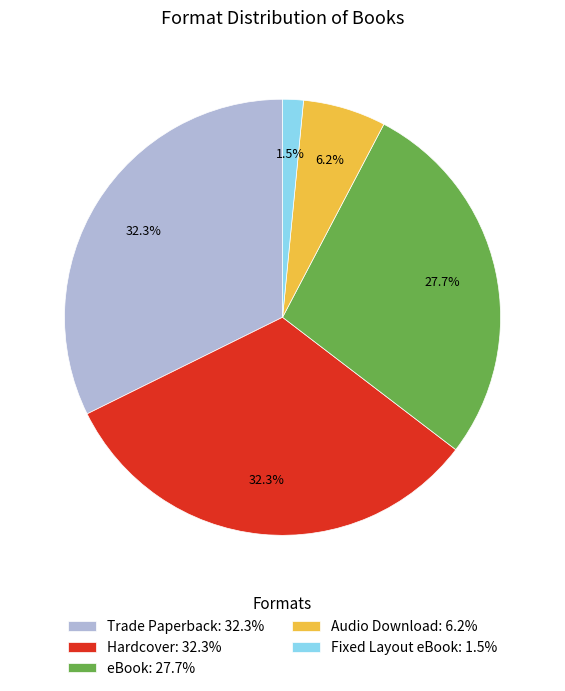

Which has a higher value, eBook: 27.7% or Audio Download: 6.2%?

eBook: 27.7%